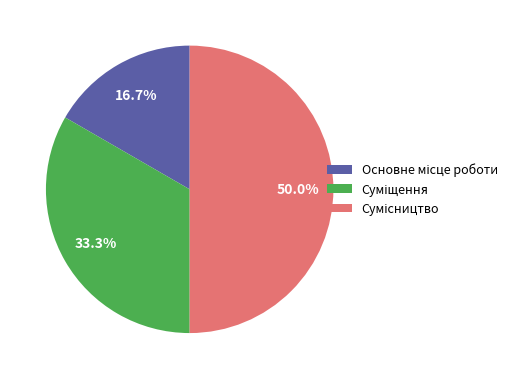

Which category has the smallest portion of the pie?

Основне місце роботи